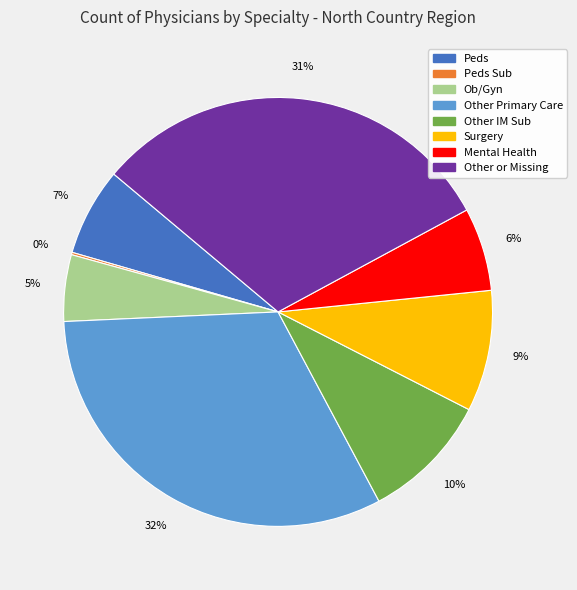

Does any single category account for the majority?

No